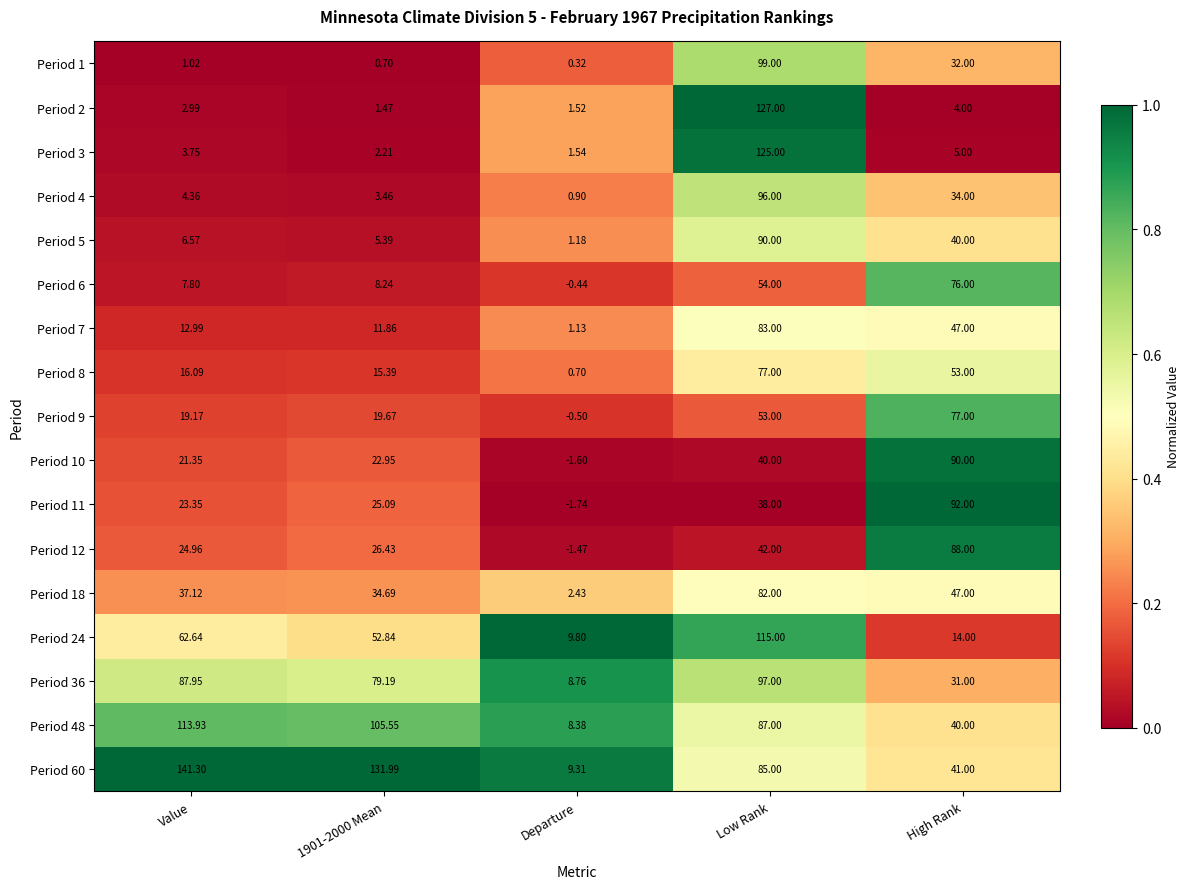

Which category has the highest value in the Period 8 series?

Low Rank